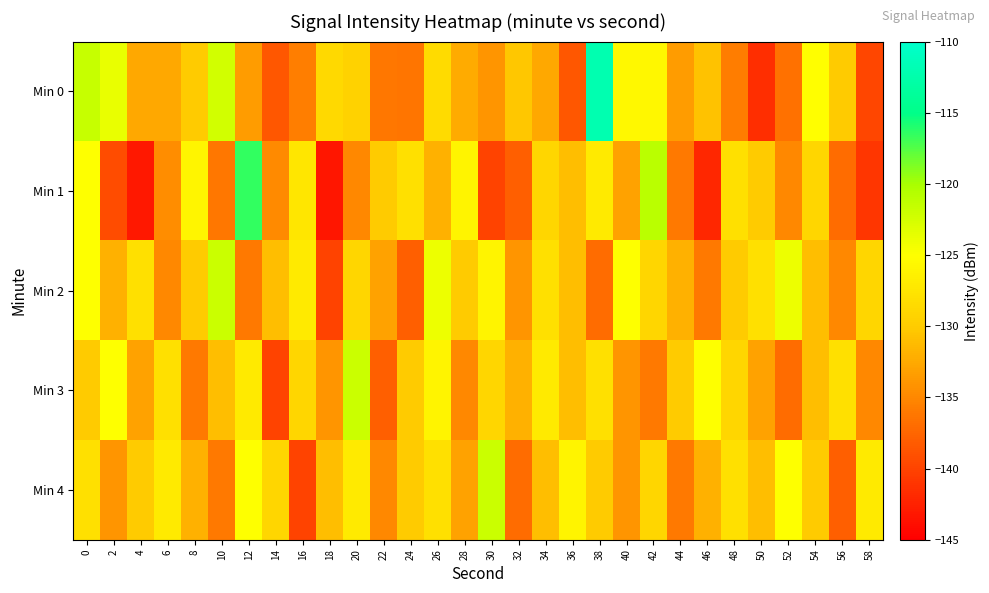

Reading left to right, what are all the values shown in this chart?

Min 0: 0=-121.6	2=-123.7	4=-132.7	6=-132.7	8=-130.1	10=-122.4	12=-133.4	14=-138.5	16=-135.6	18=-128.7	20=-129.4	22=-136.2	24=-136.3	26=-128.5	28=-132.4	30=-134.1	32=-130.2	34=-132.6	36=-138.5	38=-112.1	40=-125.7	42=-125.7	44=-133.4	46=-130.8	48=-135.8	50=-141.5	52=-136.6	54=-125.1	56=-130.0	58=-139.7
Min 1: 0=-124.9	2=-139.3	4=-143.2	6=-134.5	8=-125.9	10=-136.2	12=-116.5	14=-134.8	16=-127.4	18=-143.3	20=-135.0	22=-130.0	24=-128.0	26=-132.0	28=-126.0	30=-140.0	32=-138.0	34=-129.0	36=-131.0	38=-127.0	40=-133.0	42=-121.0	44=-136.0	46=-142.0	48=-128.0	50=-130.0	52=-135.0	54=-129.0	56=-137.0	58=-141.0
Min 2: 0=-125.0	2=-132.0	4=-128.0	6=-135.0	8=-130.0	10=-122.0	12=-136.0	14=-131.0	16=-127.0	18=-140.0	20=-129.0	22=-133.0	24=-138.0	26=-124.0	28=-130.0	30=-126.0	32=-134.0	34=-128.0	36=-131.0	38=-137.0	40=-125.0	42=-129.0	44=-132.0	46=-136.0	48=-130.0	50=-128.0	52=-124.0	54=-131.0	56=-135.0	58=-129.0
Min 3: 0=-130.0	2=-125.0	4=-133.0	6=-128.0	8=-136.0	10=-131.0	12=-127.0	14=-140.0	16=-129.0	18=-134.0	20=-122.0	22=-138.0	24=-130.0	26=-126.0	28=-135.0	30=-129.0	32=-132.0	34=-127.0	36=-131.0	38=-128.0	40=-134.0	42=-136.0	44=-130.0	46=-125.0	48=-129.0	50=-133.0	52=-137.0	54=-131.0	56=-128.0	58=-135.0
Min 4: 0=-128.0	2=-134.0	4=-130.0	6=-127.0	8=-132.0	10=-136.0	12=-125.0	14=-129.0	16=-140.0	18=-131.0	20=-127.0	22=-135.0	24=-130.0	26=-128.0	28=-133.0	30=-122.0	32=-137.0	34=-131.0	36=-126.0	38=-130.0	40=-134.0	42=-129.0	44=-136.0	46=-132.0	48=-128.0	50=-131.0	52=-125.0	54=-130.0	56=-138.0	58=-127.0